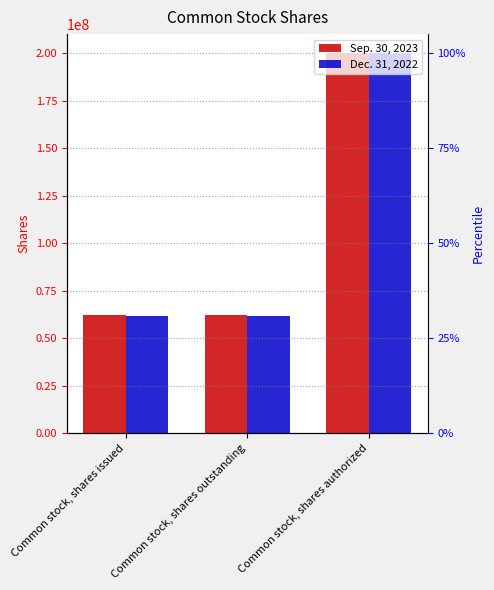

What is the value of the Sep. 30, 2023 bar at the 3rd from the left?

200000000